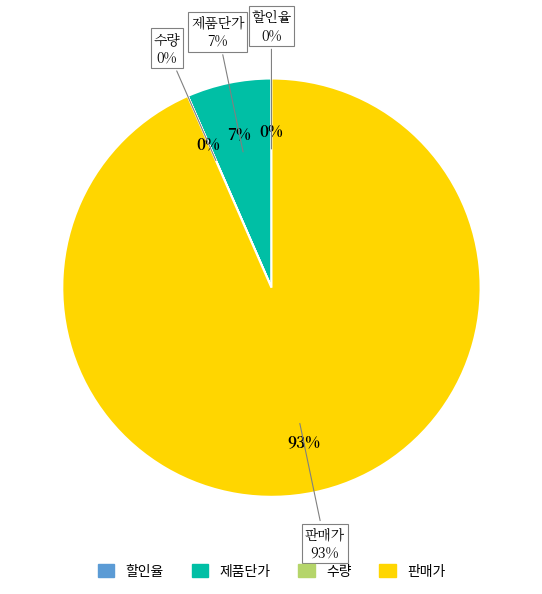

Does 수량 represent more than half of the total?

No